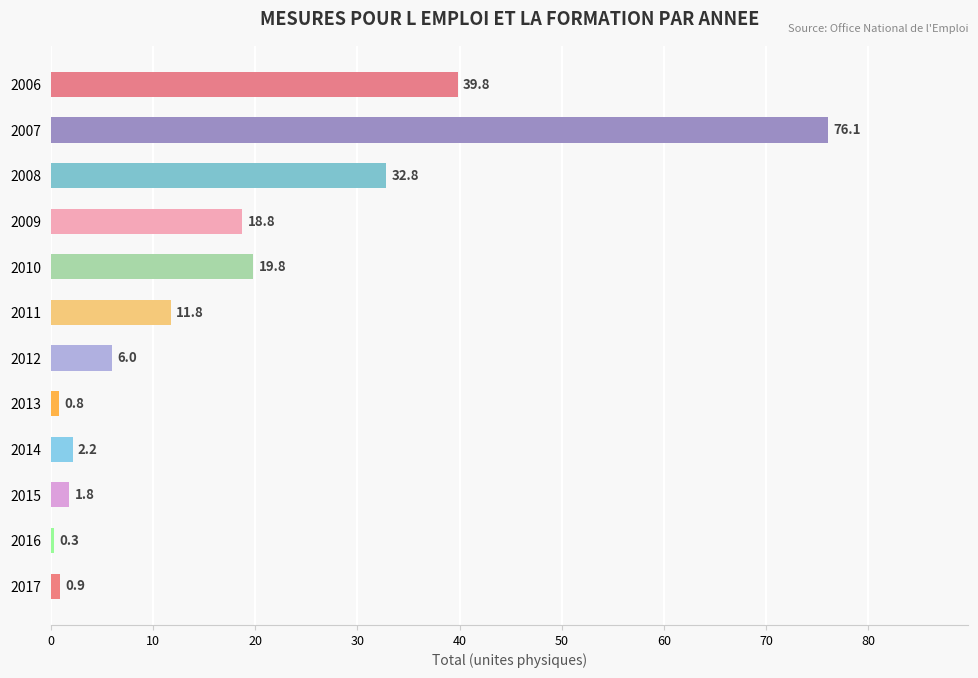

What is the maximum value shown in the chart?

76.1